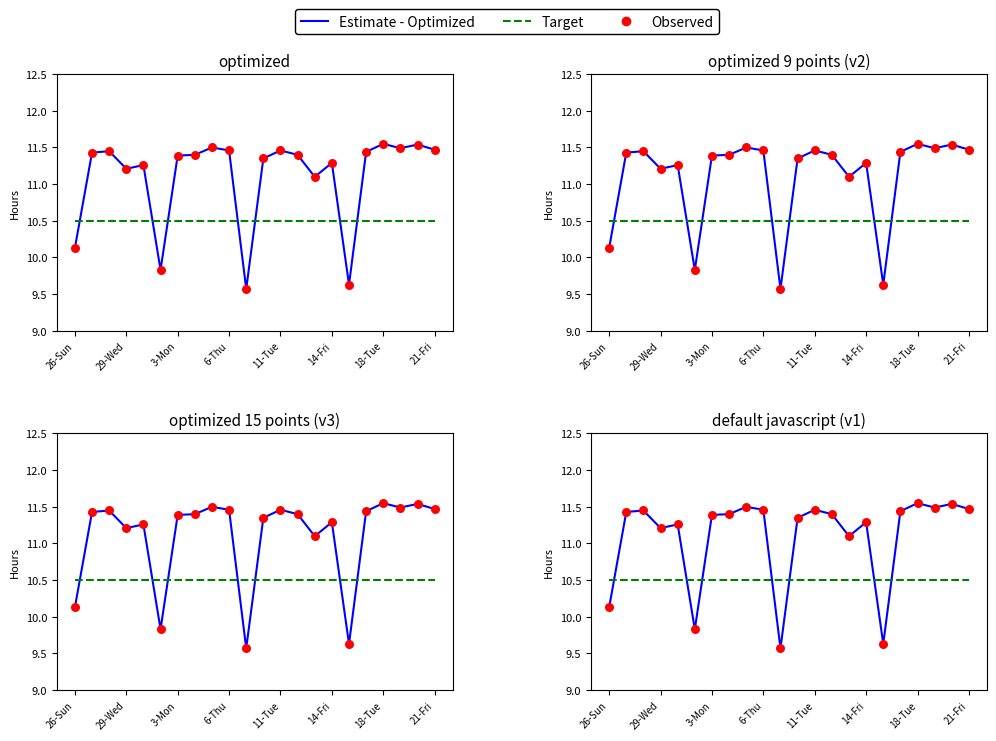

What is the total value across all series at 20?

33.6